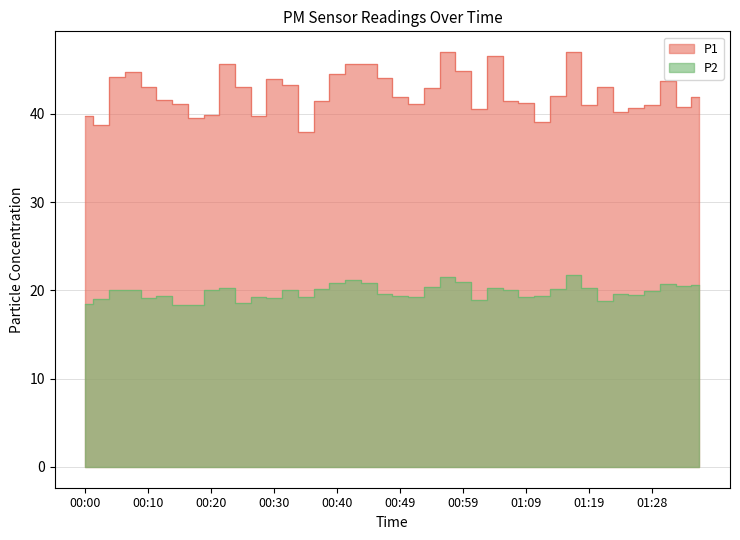

What is the value of the P1 point at the 23rd from the left?

42.9